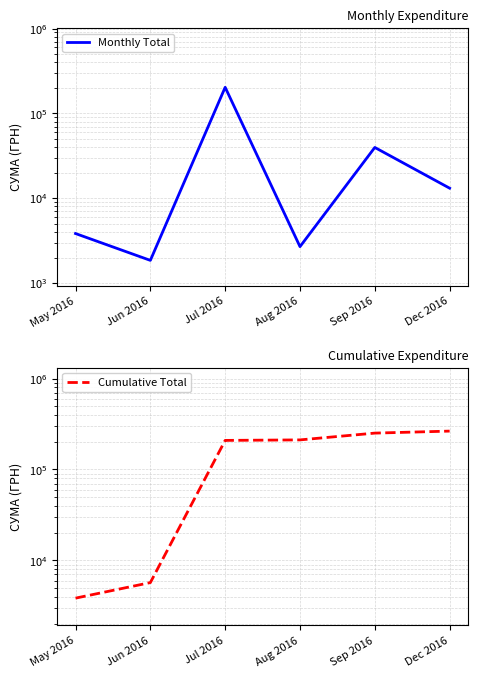

At how many categories does at least one series exceed 143798?

4